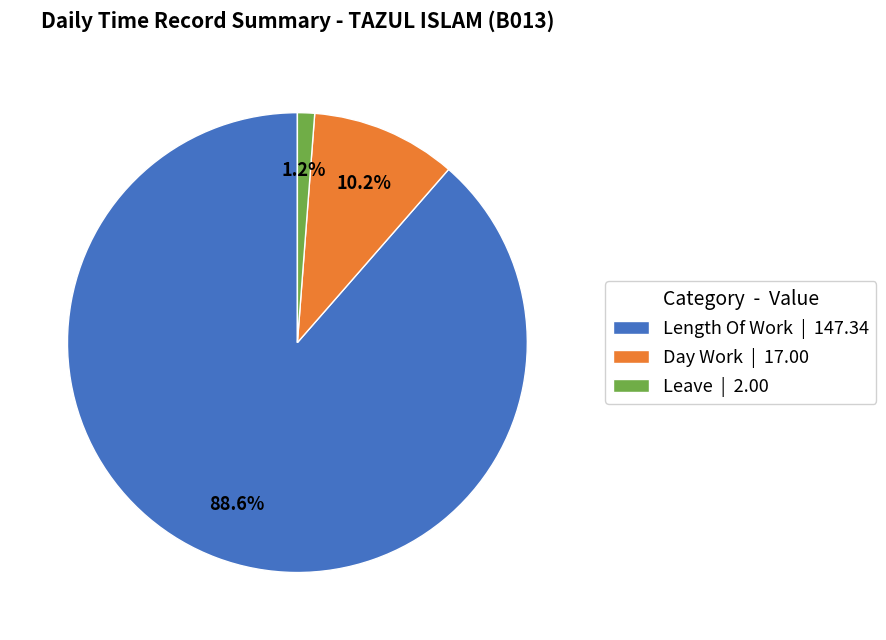

What is the largest slice in the pie chart?

Length Of Work | 147.34